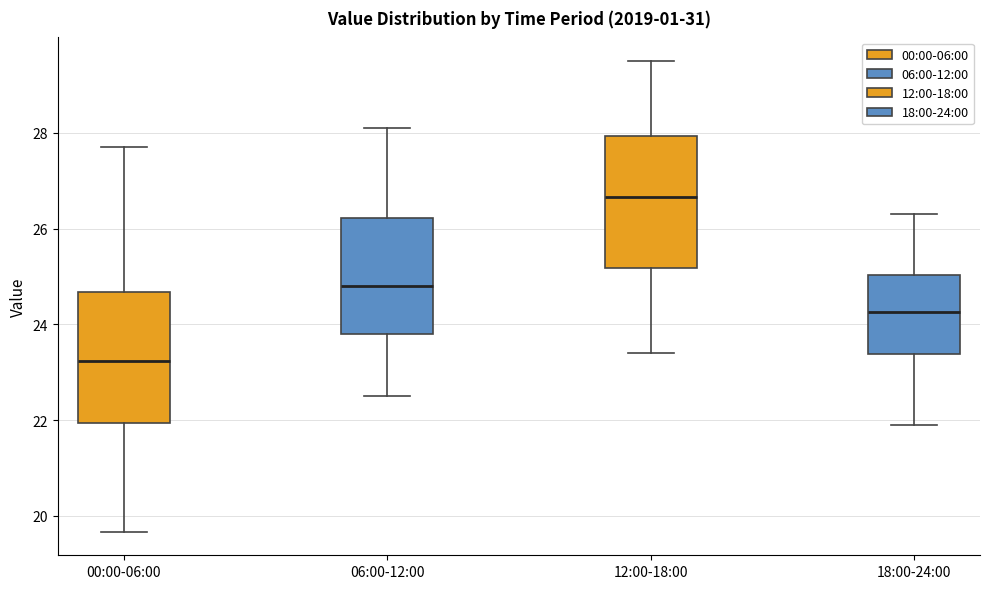

Reading left to right, transcribe this box plot: for each box, give where its median line is, the range the box spans, and where its two whiskers end, as read against the y-axis. The values are not printed on the chart, so give them approximately, as read against the axis.

00:00-06:00: median 23.2, box 22.0 to 24.6, whiskers 19.6 to 27.8
06:00-12:00: median 24.8, box 23.8 to 26.2, whiskers 22.6 to 28.2
12:00-18:00: median 26.6, box 25.2 to 28.0, whiskers 23.4 to 29.6
18:00-24:00: median 24.2, box 23.4 to 25.0, whiskers 22.0 to 26.4